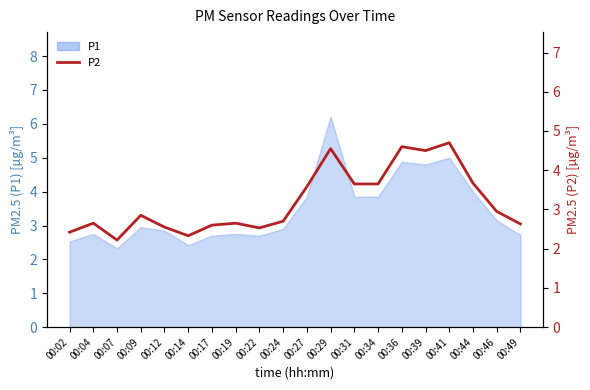

What is the sum of the values at 00:12 and 00:27?

6.1